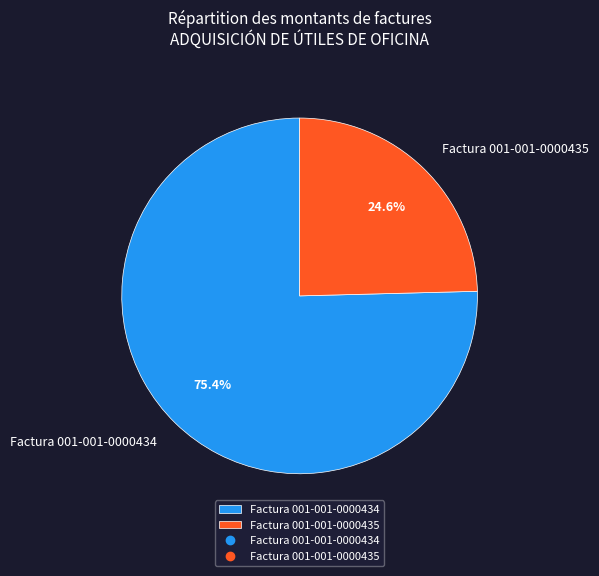

Do Factura 001-001-0000435 and Factura 001-001-0000434 together represent more than half of the pie?

Yes